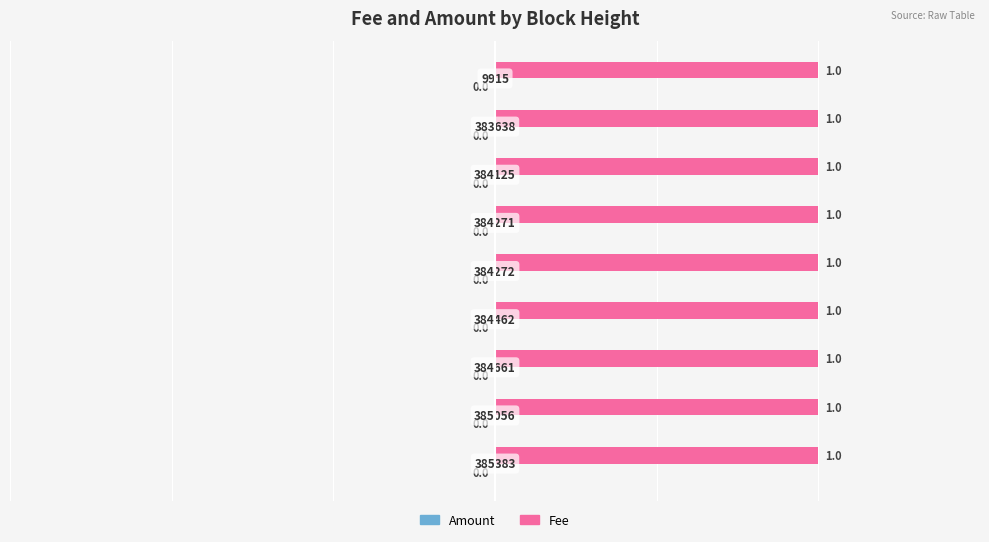

Reading left to right, extract all data points from this chart.

Amount: 0	0	0	0	0	0	0	0	0
Fee: 1	1	1	1	1	1	1	1	1